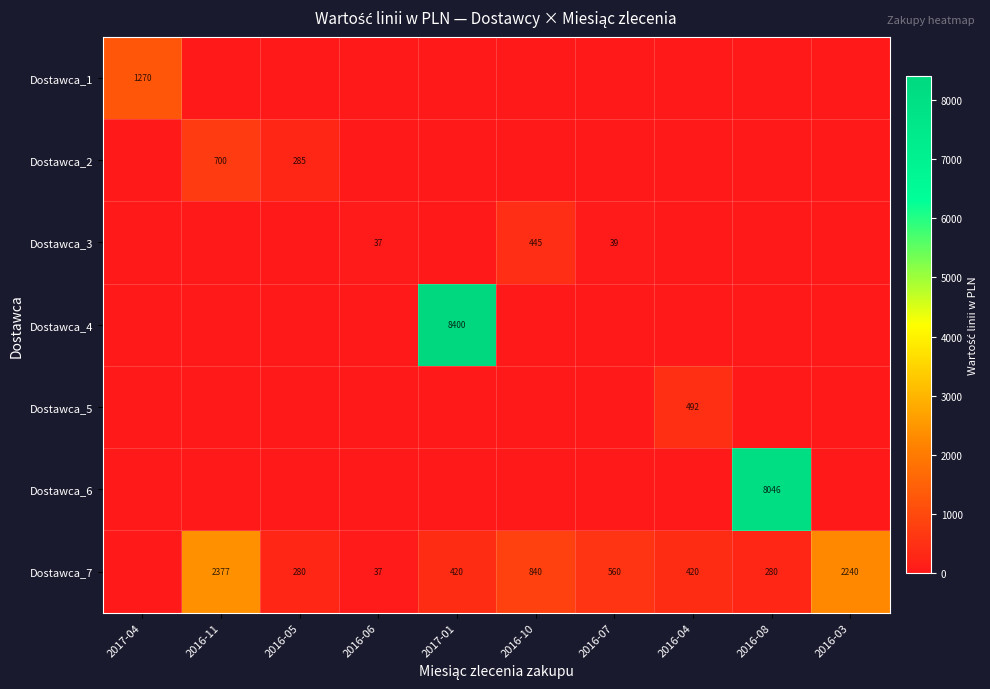

The value of Dostawca_3 at 2016-10 is 445. True or false?

True